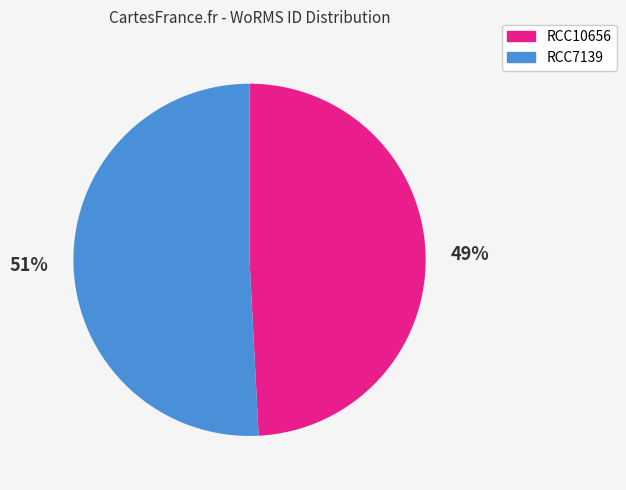

Is it true that RCC10656 is 38% of the pie?

False